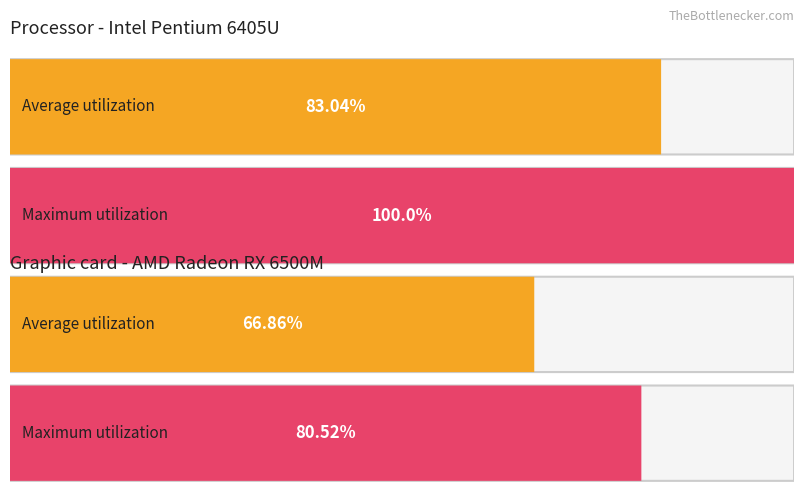

List the series in order of their peak value, lowest first.

Average utilization, Maximum utilization